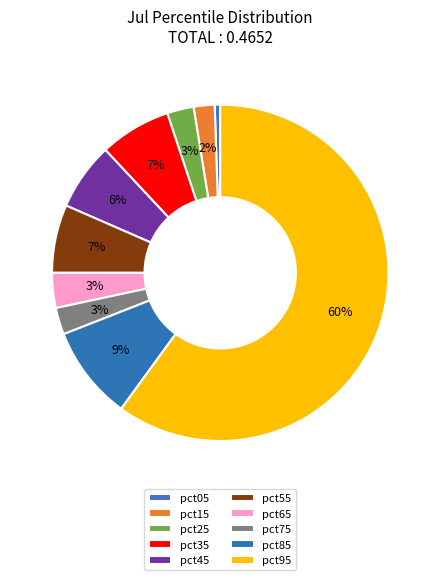

How many slices are in this pie chart?

10